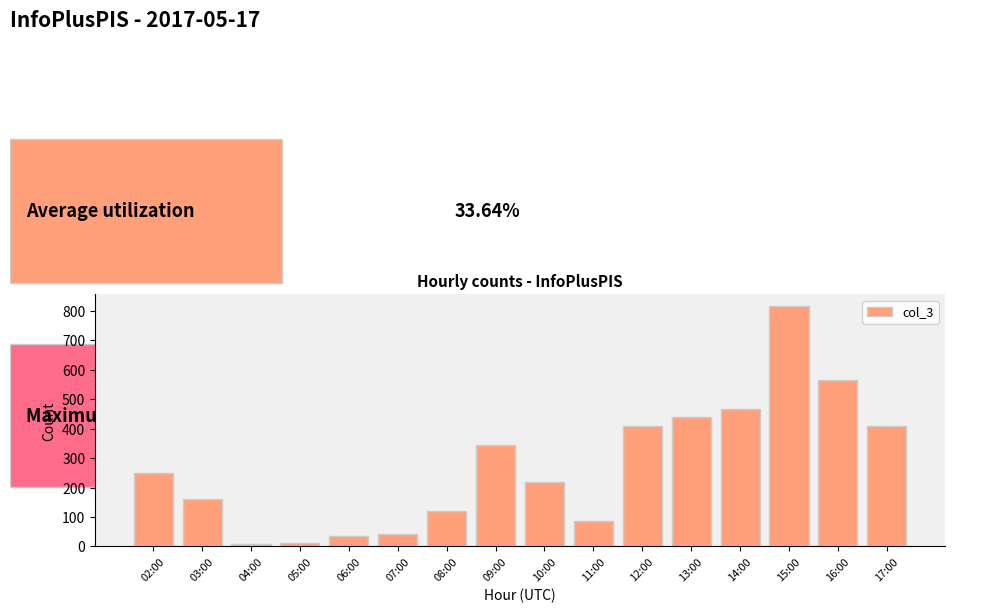

How many bars are there in total?

16